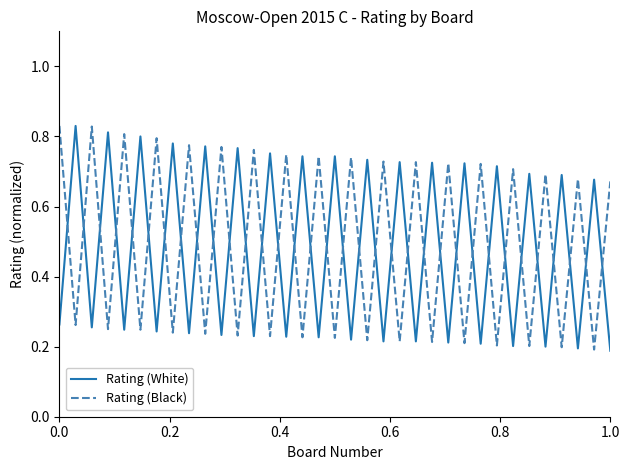

What is the difference between the maximum and minimum values in the Rating (White) series?

0.6